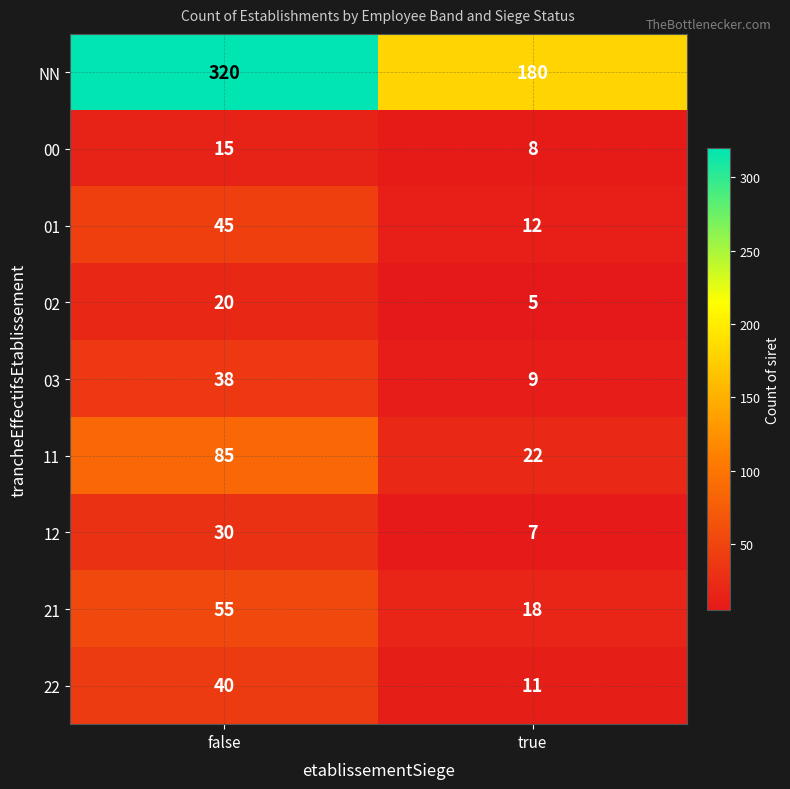

What is the difference between the maximum and minimum values in the 01 series?

33